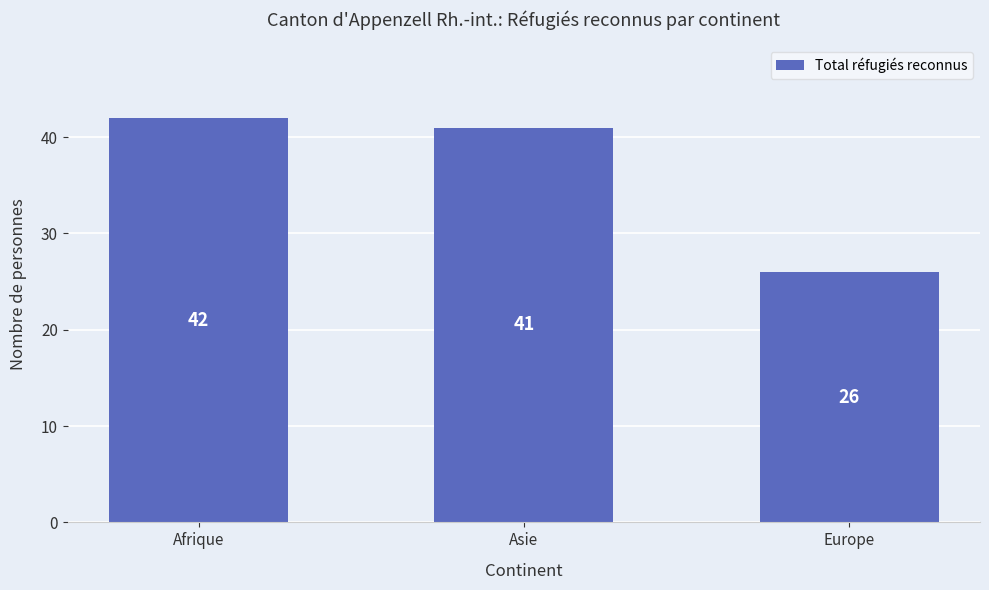

Does the chart contain stacked bars?

No